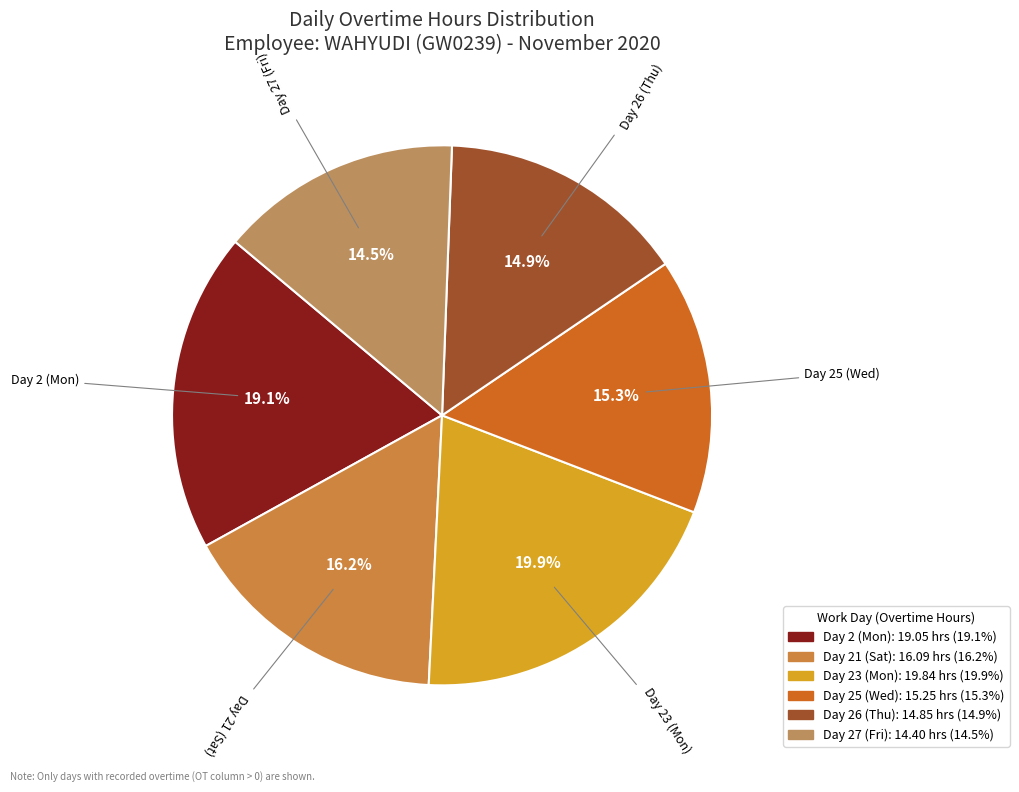

What percentage is the Day 21 (Sat) slice, to the nearest percent?

16%